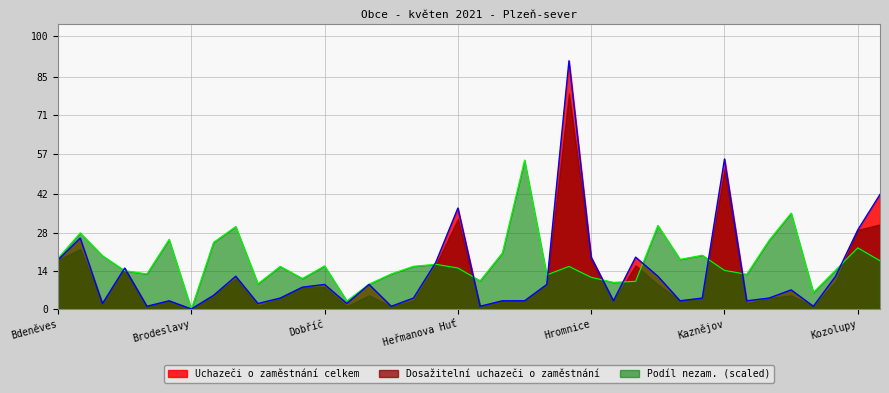

What is the maximum value shown in the chart?

91.0